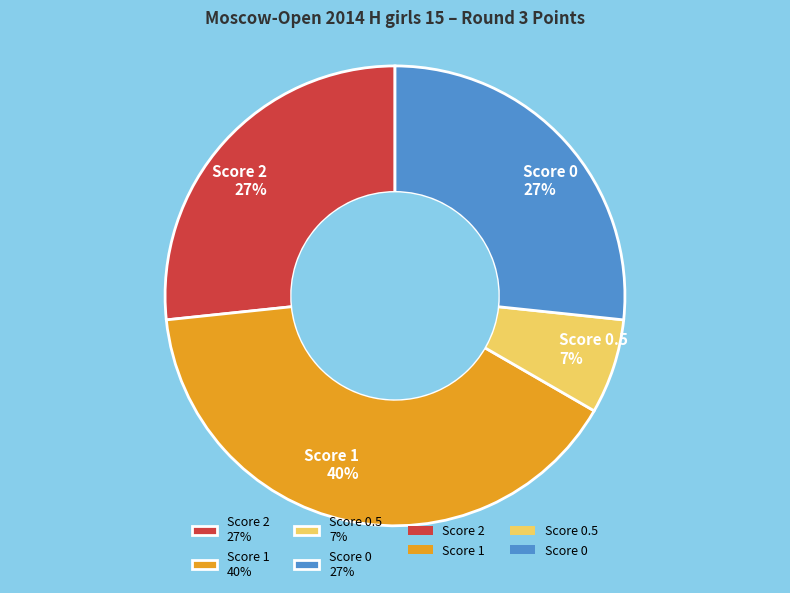

What is the largest slice in the pie chart?

Score 1 40%